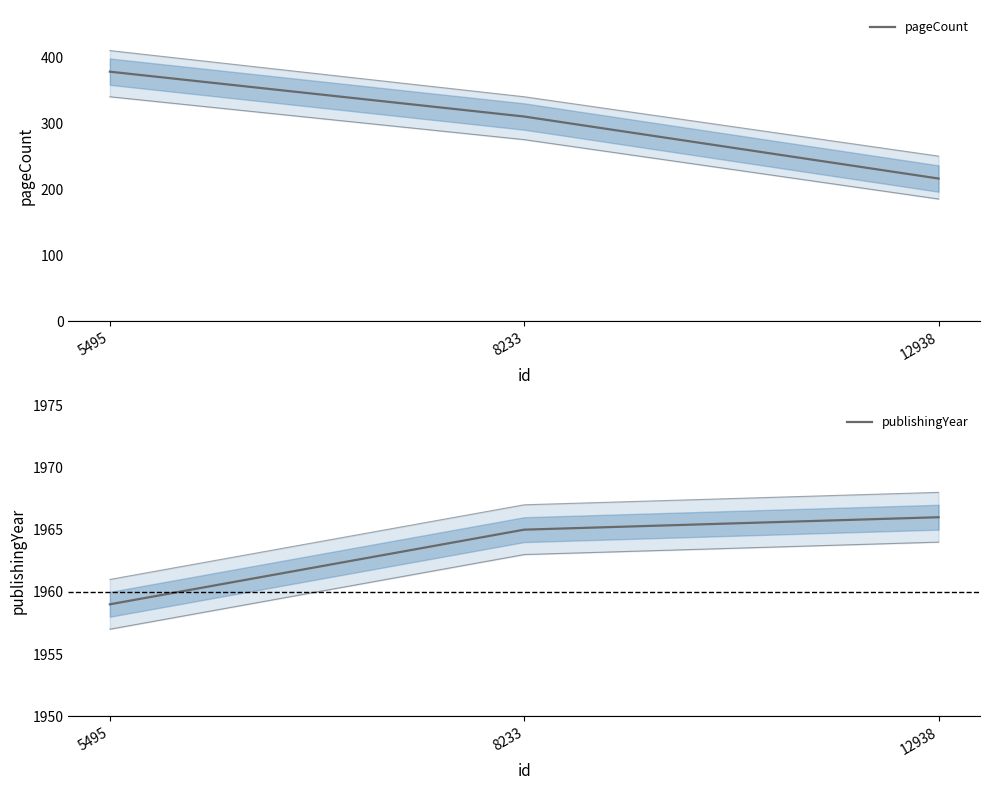

What is the value of the pageCount point at the 2nd from the left?

310